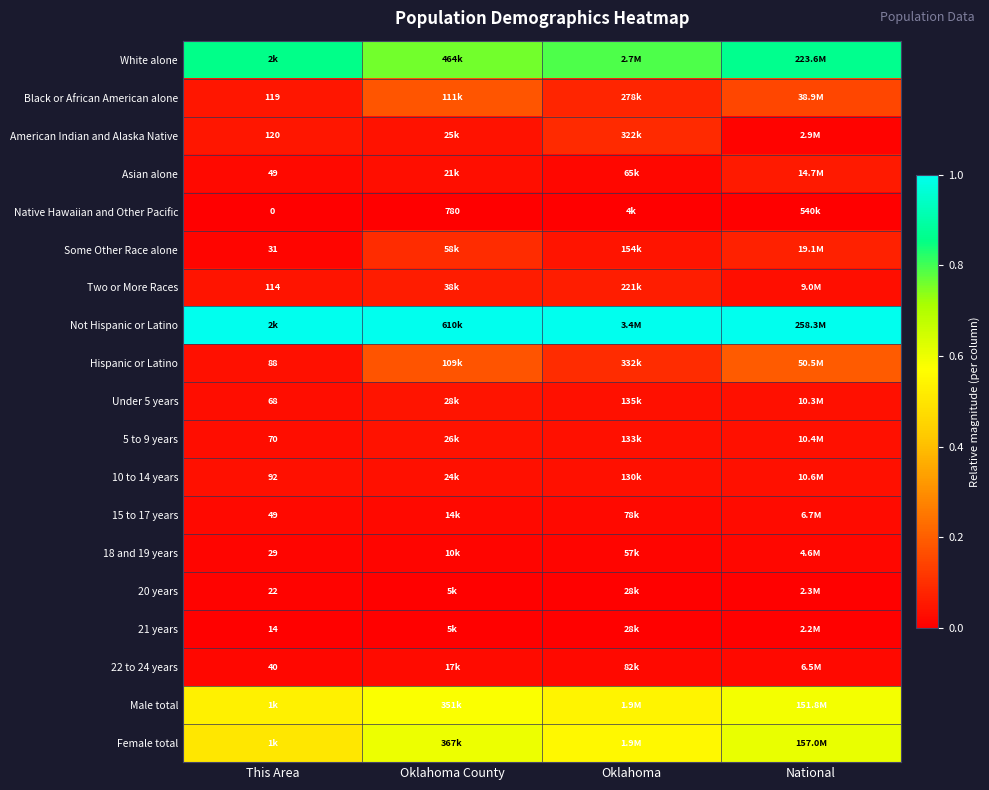

Which has a higher value, National or Oklahoma County?

National